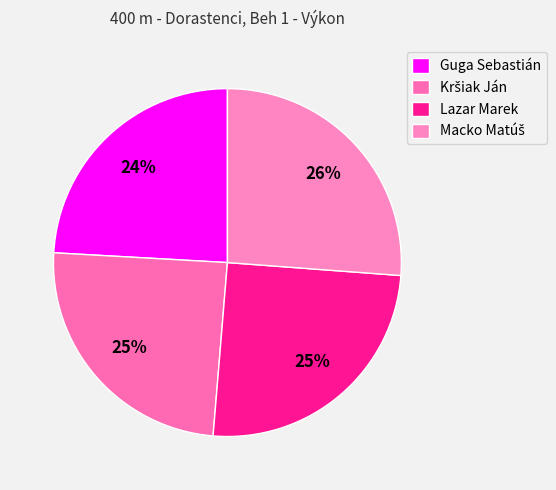

How many segments does this pie chart have?

4